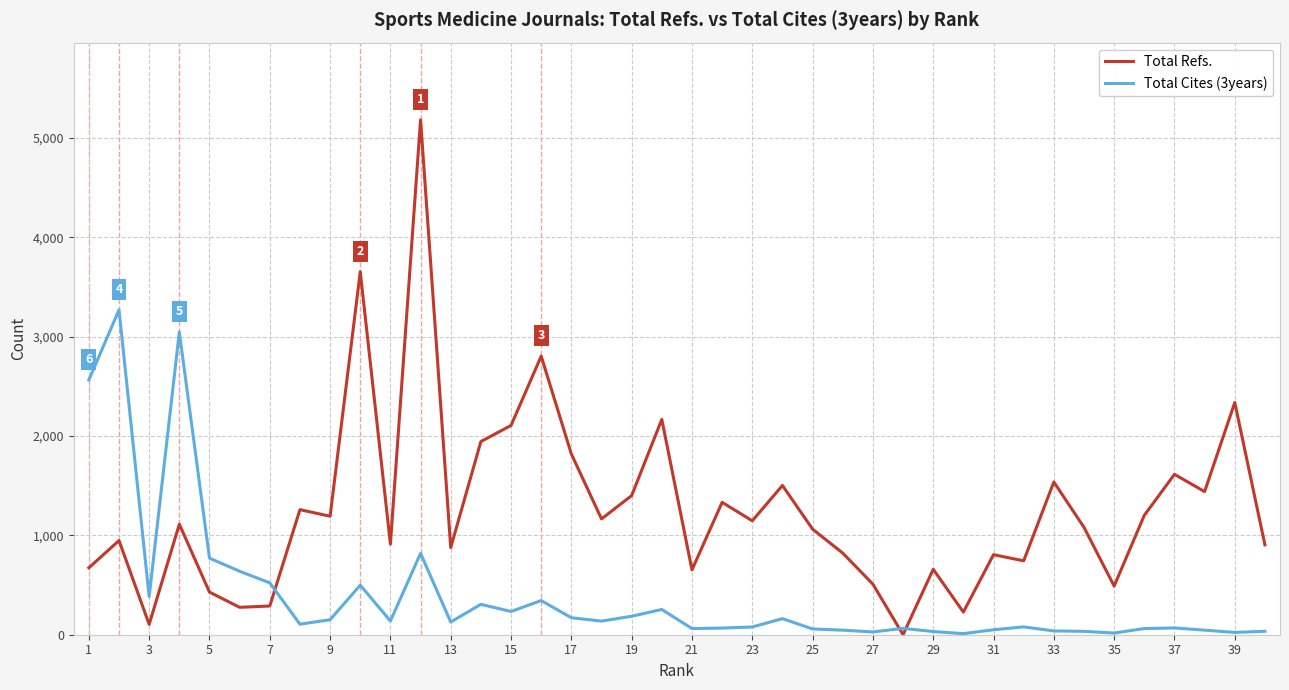

After their last crossing, which series has the higher values: Total Refs. or Total Cites (3years)?

Total Refs.